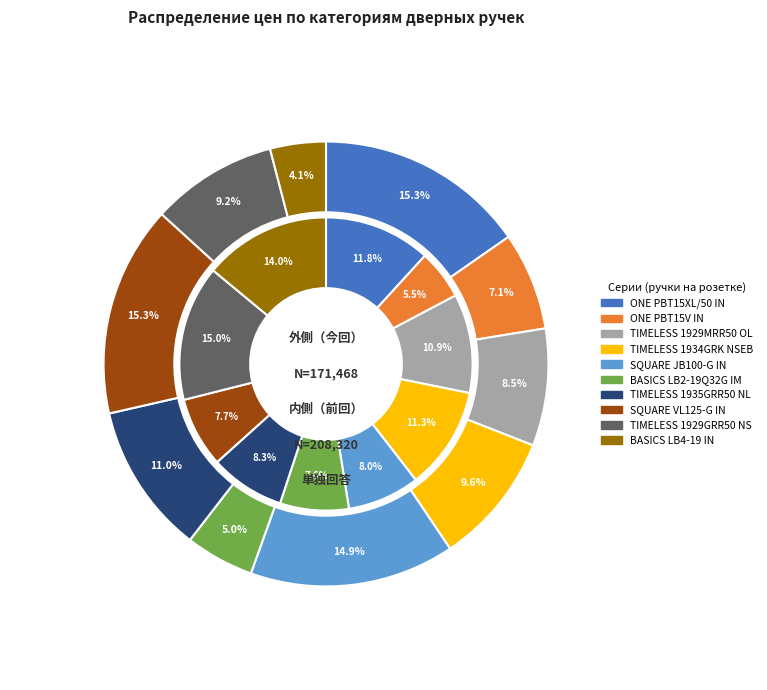

What is the smallest slice in the pie chart?

BASICS LB4-19 IN